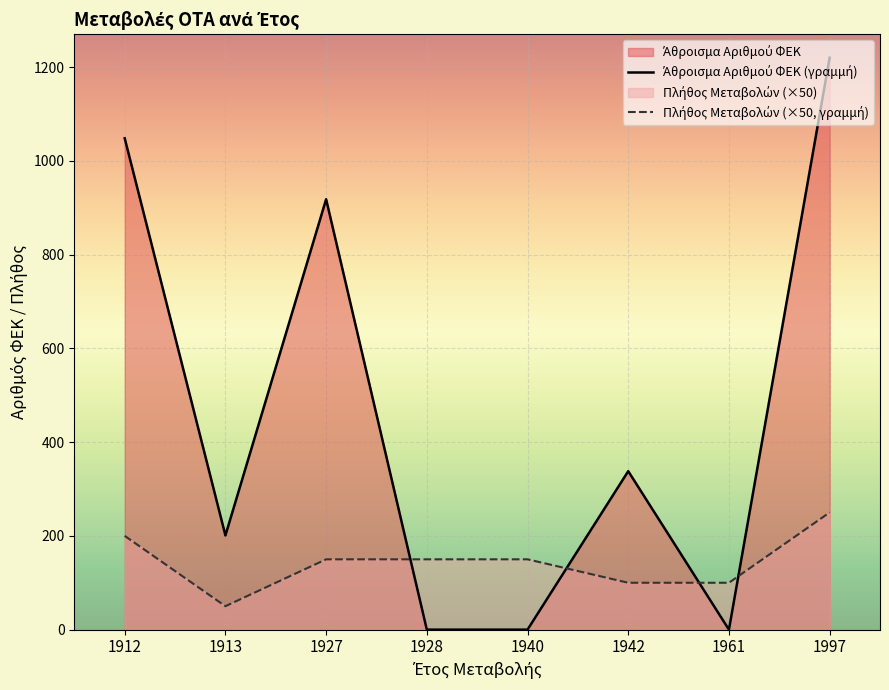

How many data points does each series have?

8